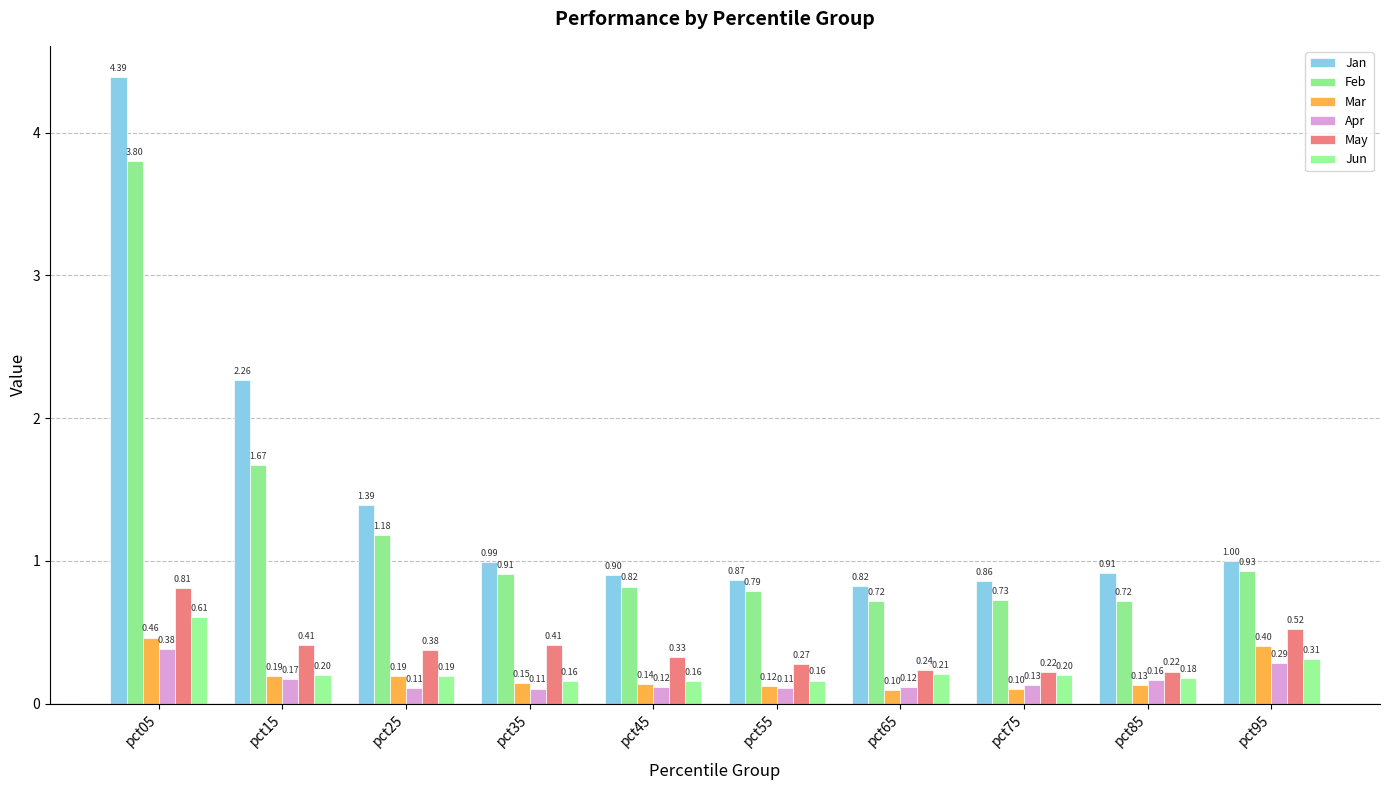

At which category is the sum across all series the highest?

pct05